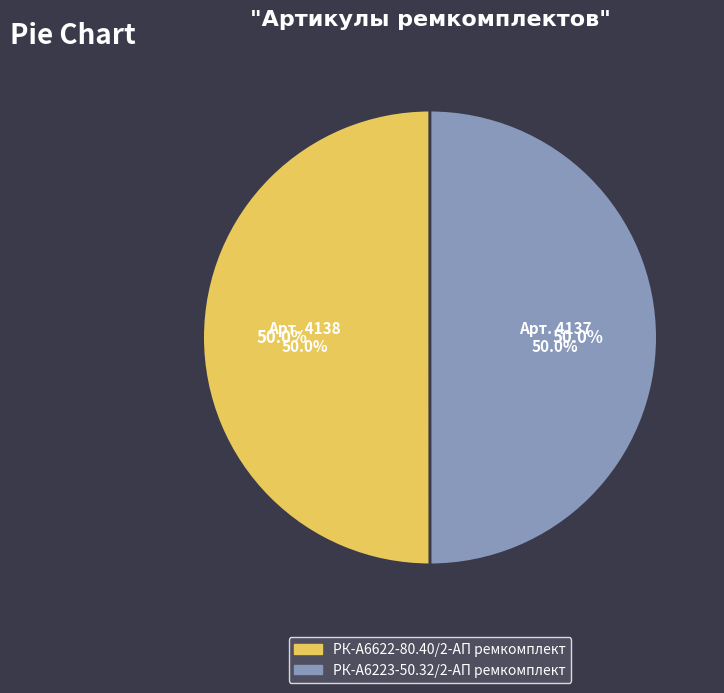

What is the smallest slice in the pie chart?

РК-А6223-50.32/2-АП ремкомплект